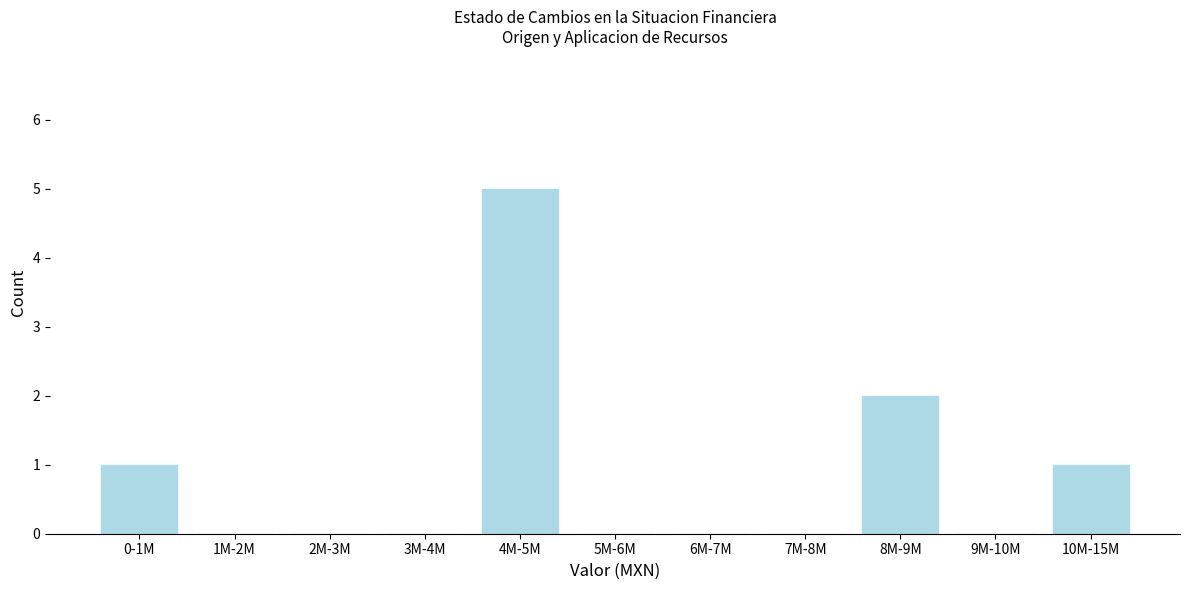

Reading right to left, list all the values displayed in this chart.

10M-15M=1	9M-10M=0	8M-9M=2	7M-8M=0	6M-7M=0	5M-6M=0	4M-5M=5	3M-4M=0	2M-3M=0	1M-2M=0	0-1M=1